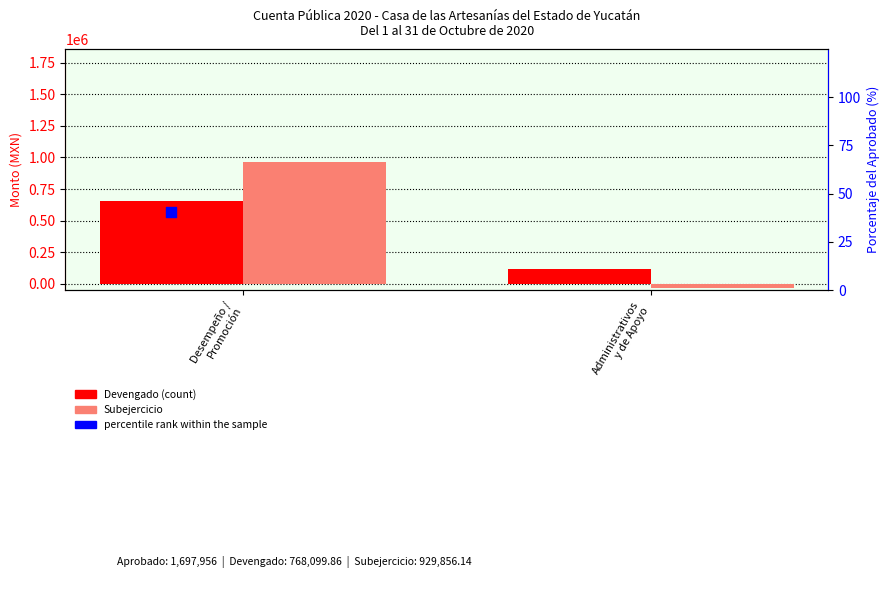

Which series reaches the maximum Y coordinate?

Subejercicio